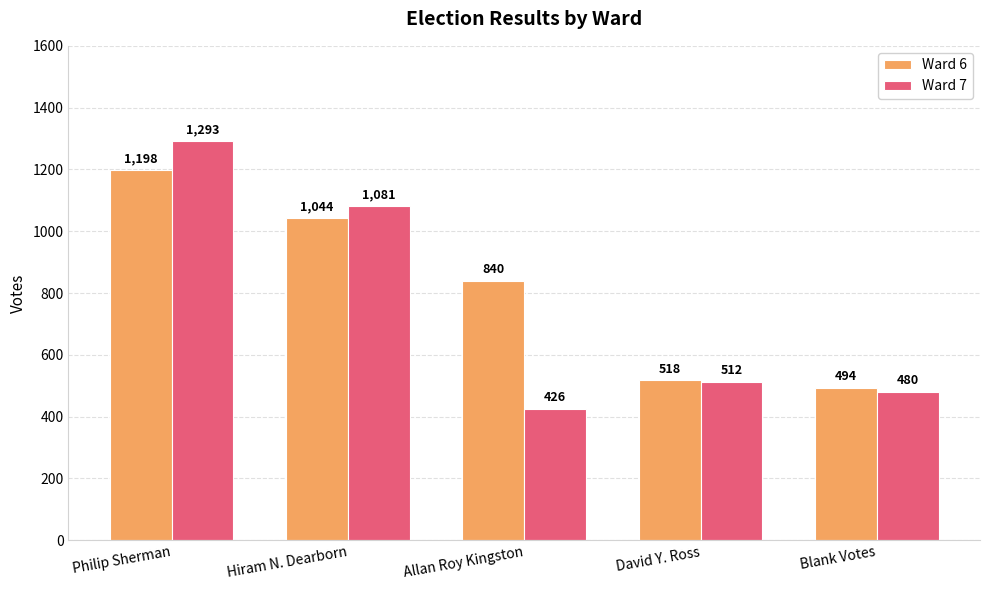

The Ward 7 series shows 838 at Blank Votes. True or false?

False